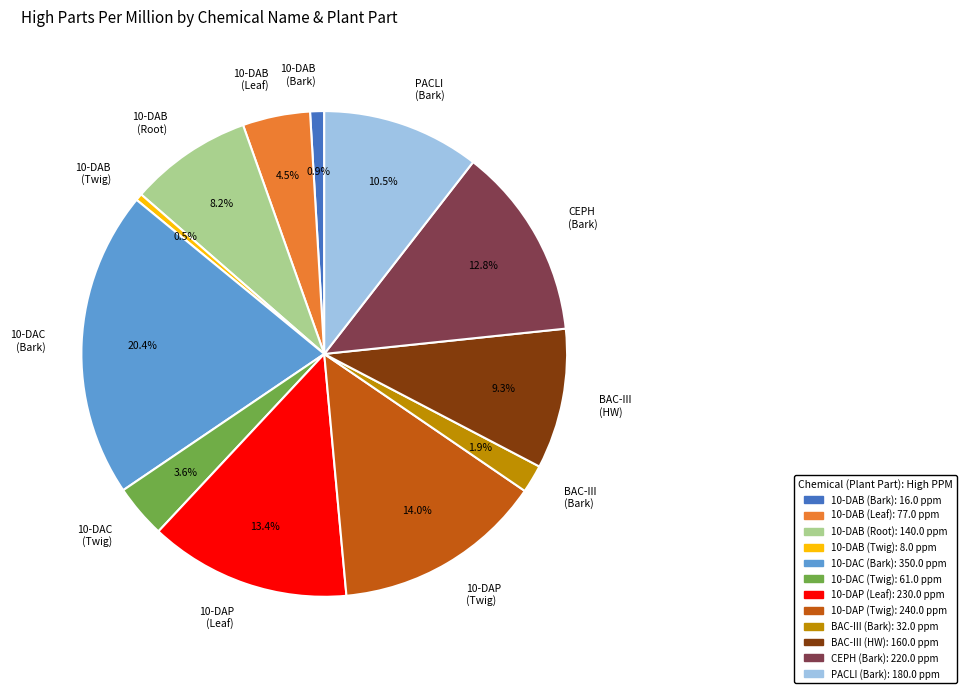

Which has a higher value, 10-DAB (Bark) or CEPH (Bark)?

CEPH (Bark)